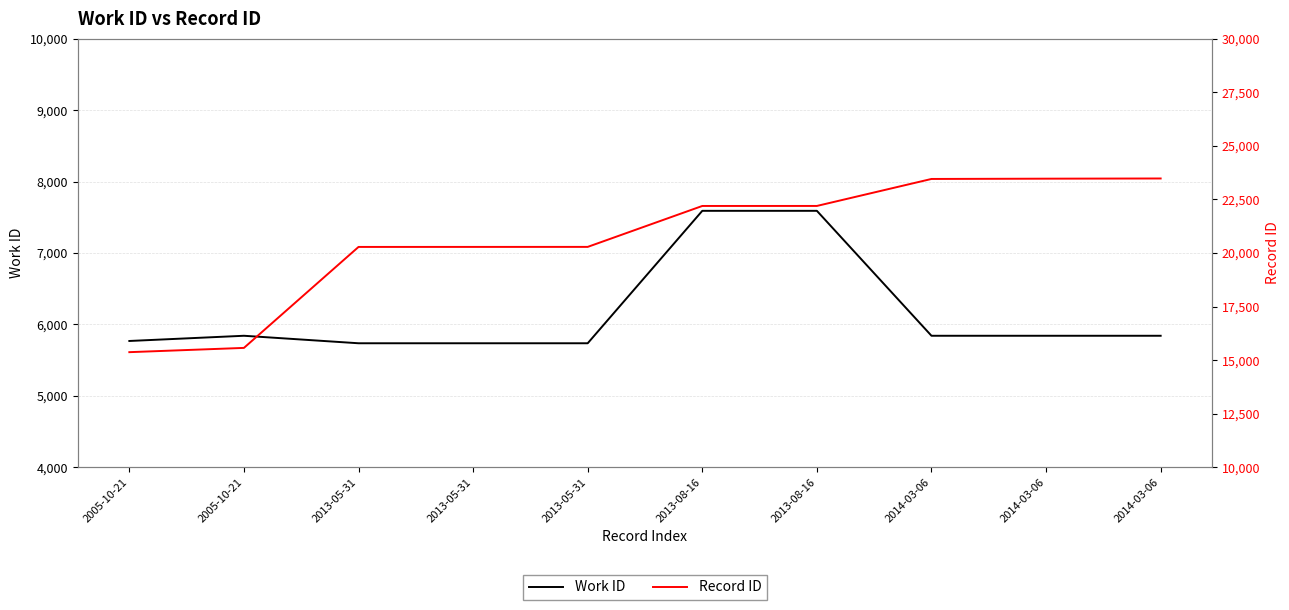

Which has a higher value, 2013-08-16 or 2005-10-21?

2013-08-16